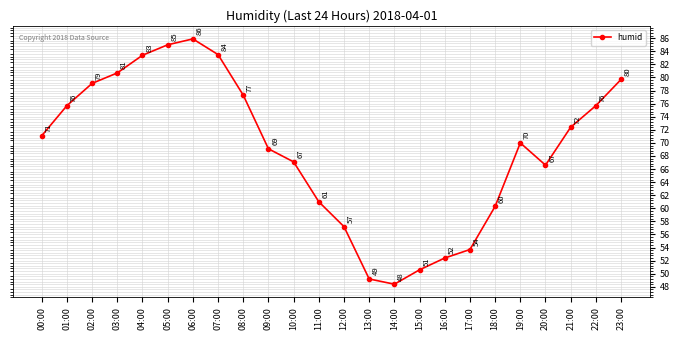

How many interior local valleys (lower than both neighbors) does the data have?

2